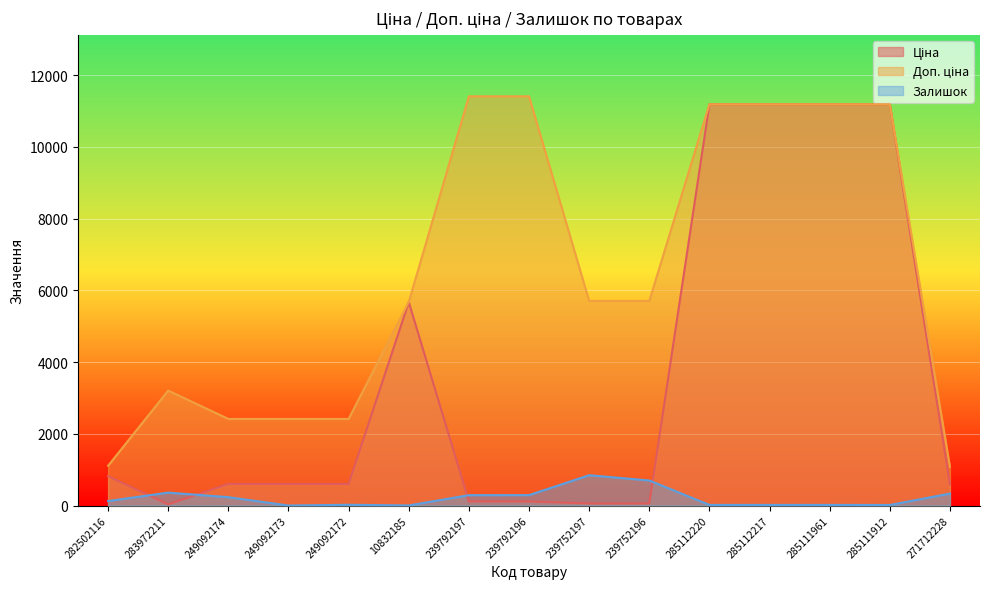

What is the difference between the second highest and second lowest values in the Ціна series?

11131.1